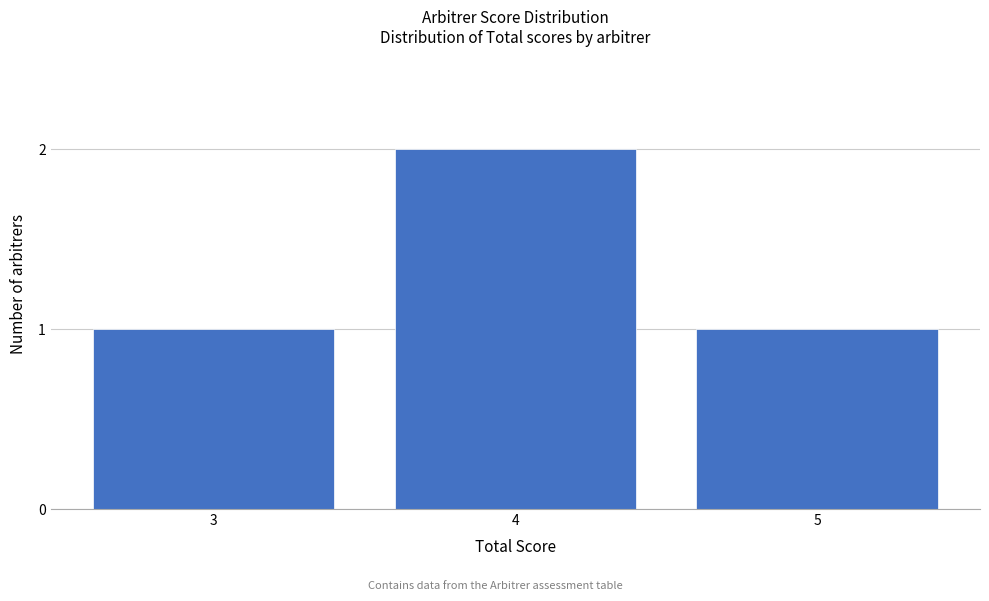

Reading left to right, what are all the values shown in this chart?

1	2	1